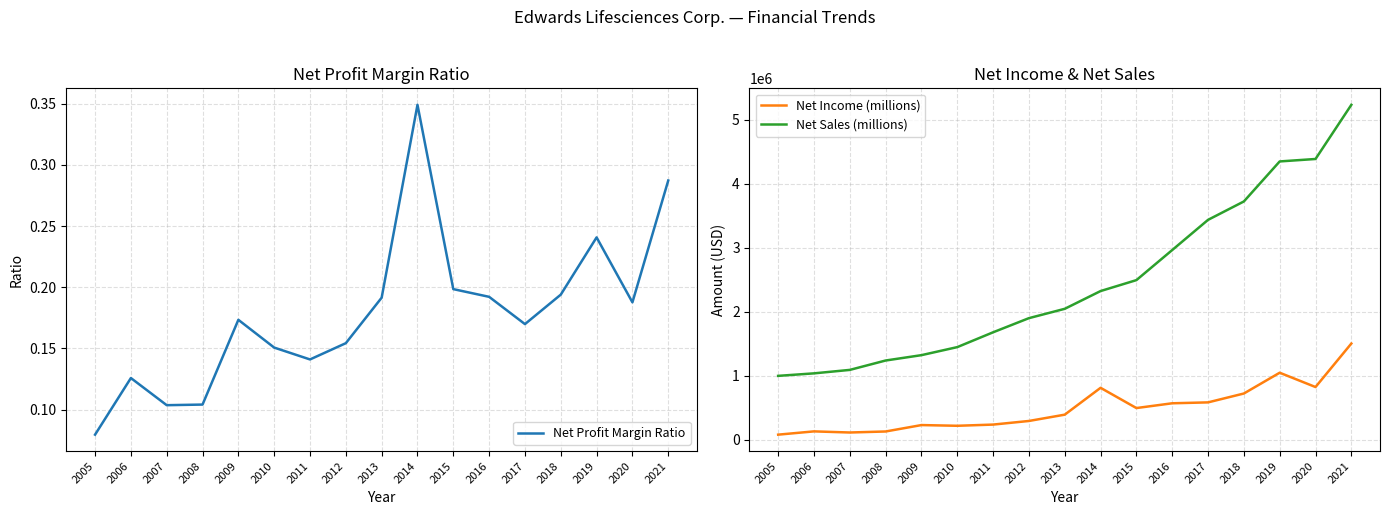

What is the sum of the Net Sales (millions) values at 2009 and 2017?

4756700